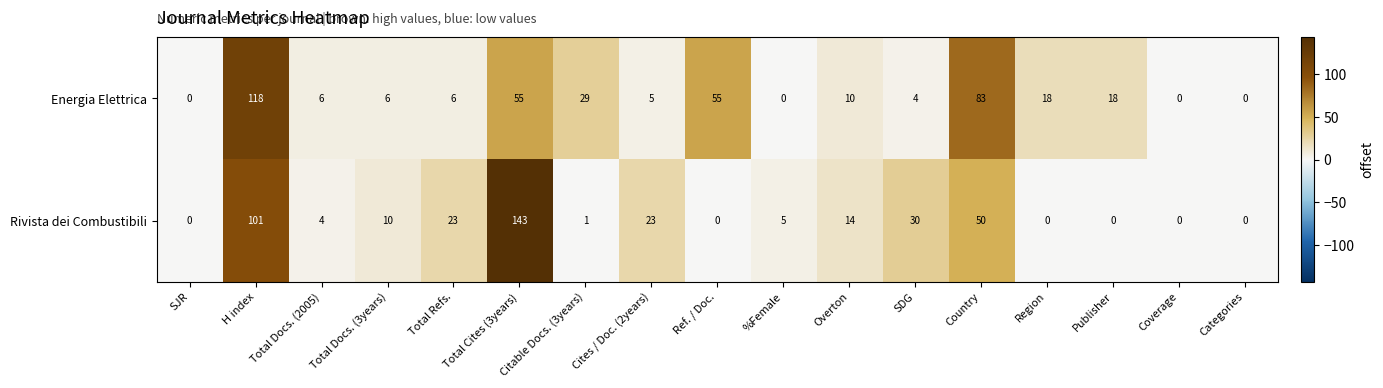

What is the difference between the maximum and minimum values in the Rivista dei Combustibili series?

143